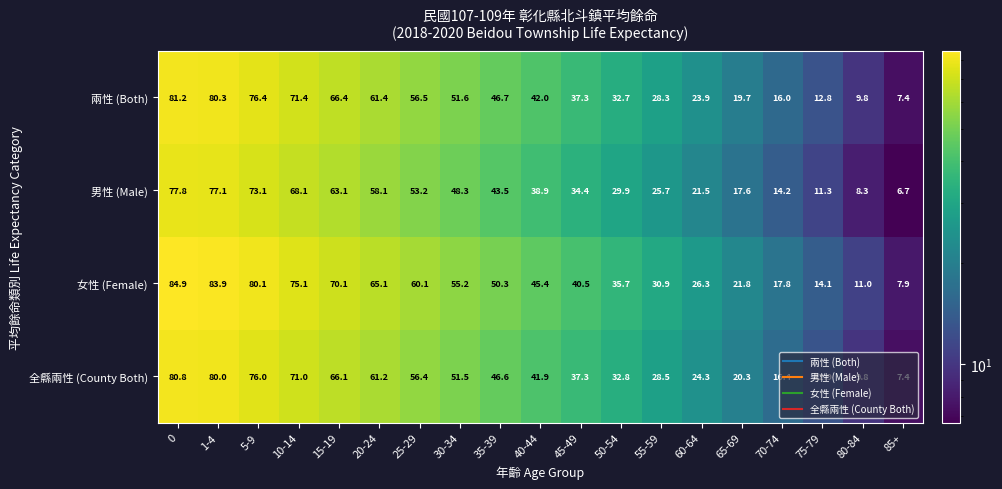

At which label does 男性 (Male) reach its minimum?

85+